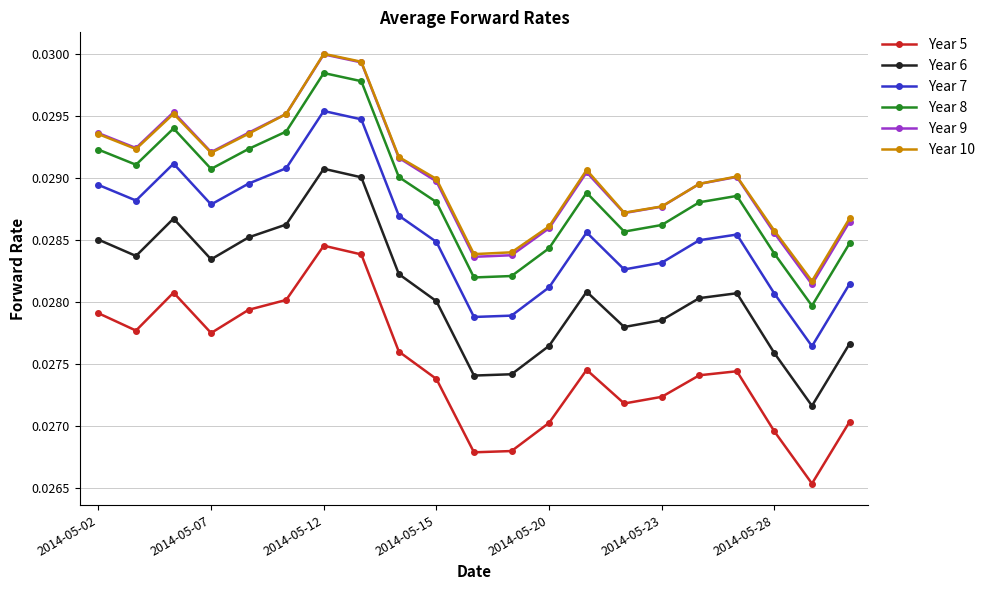

In Year 8, how many points are higher than both neighbors (excluding endpoints)?

4